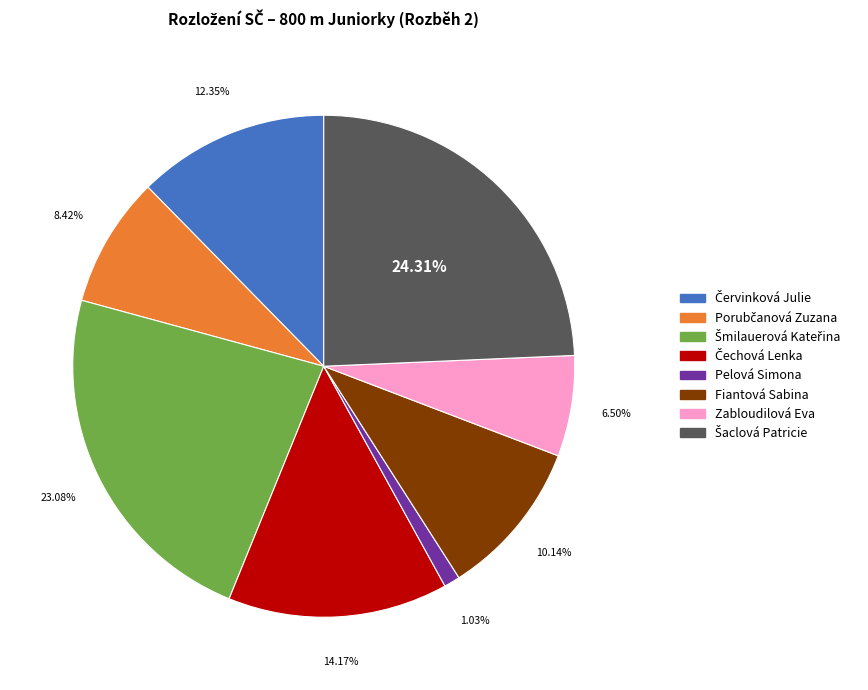

How many segments does this pie chart have?

8